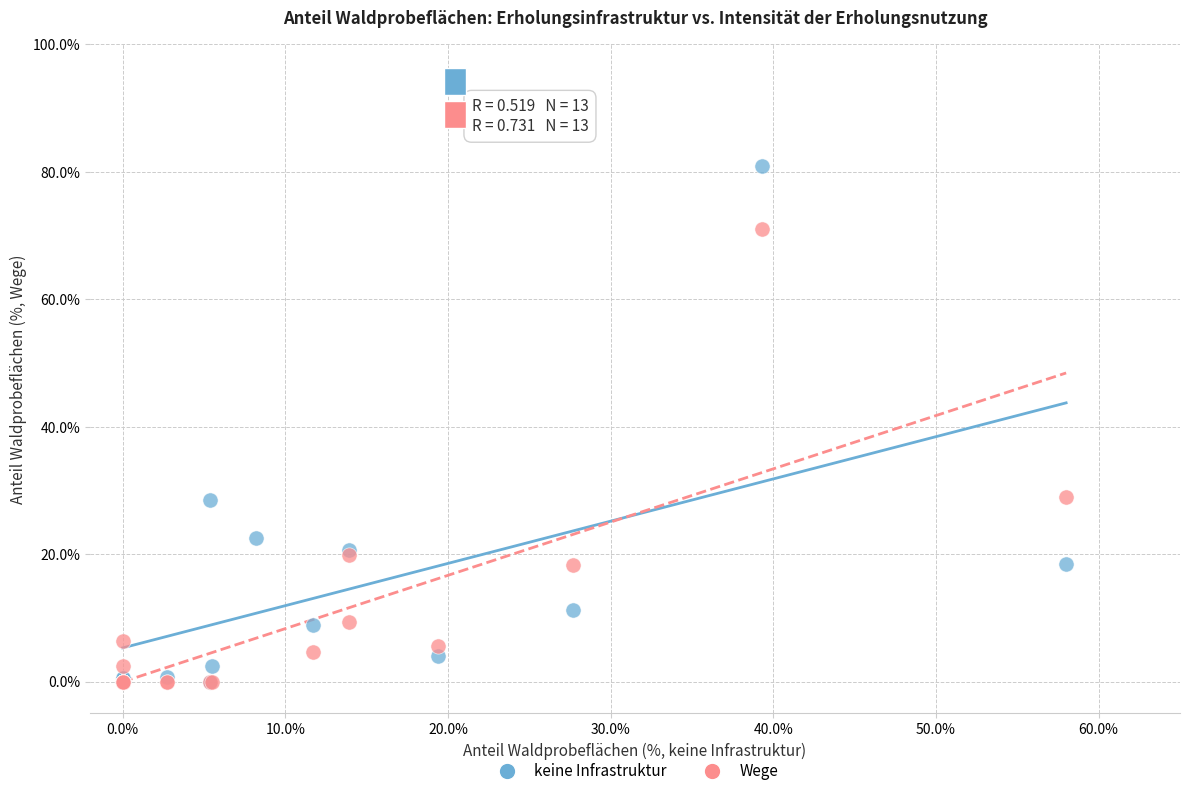

Which series reaches the maximum Y coordinate?

keine Infrastruktur